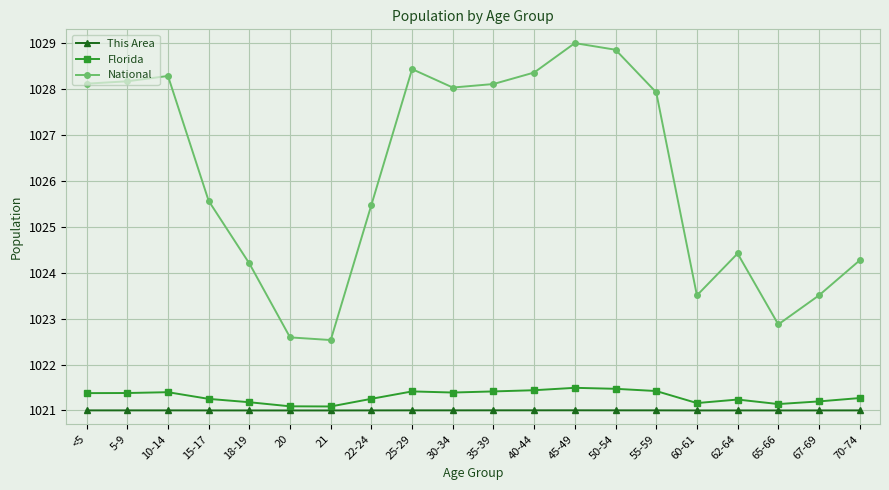

Which series has the largest range (max minus min)?

National